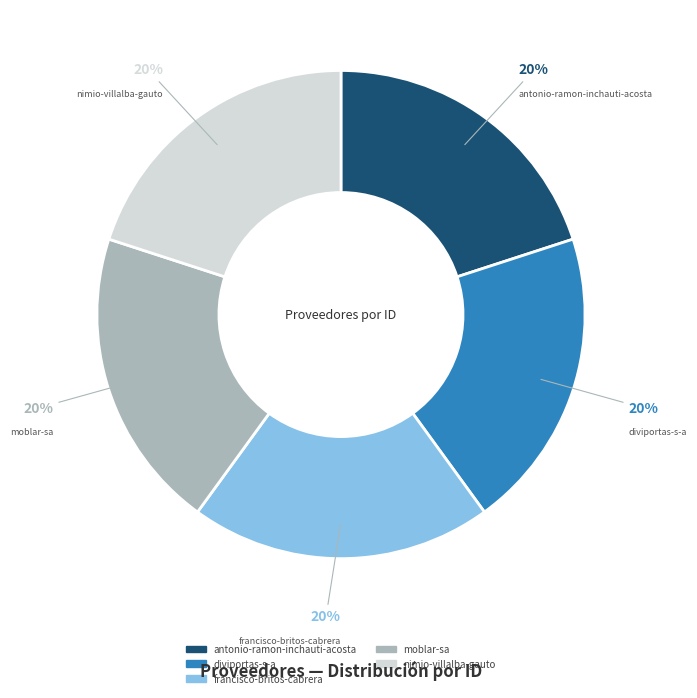

What is the ratio of the value at diviportas-s-a to the value at antonio-ramon-inchauti-acosta?

1.0